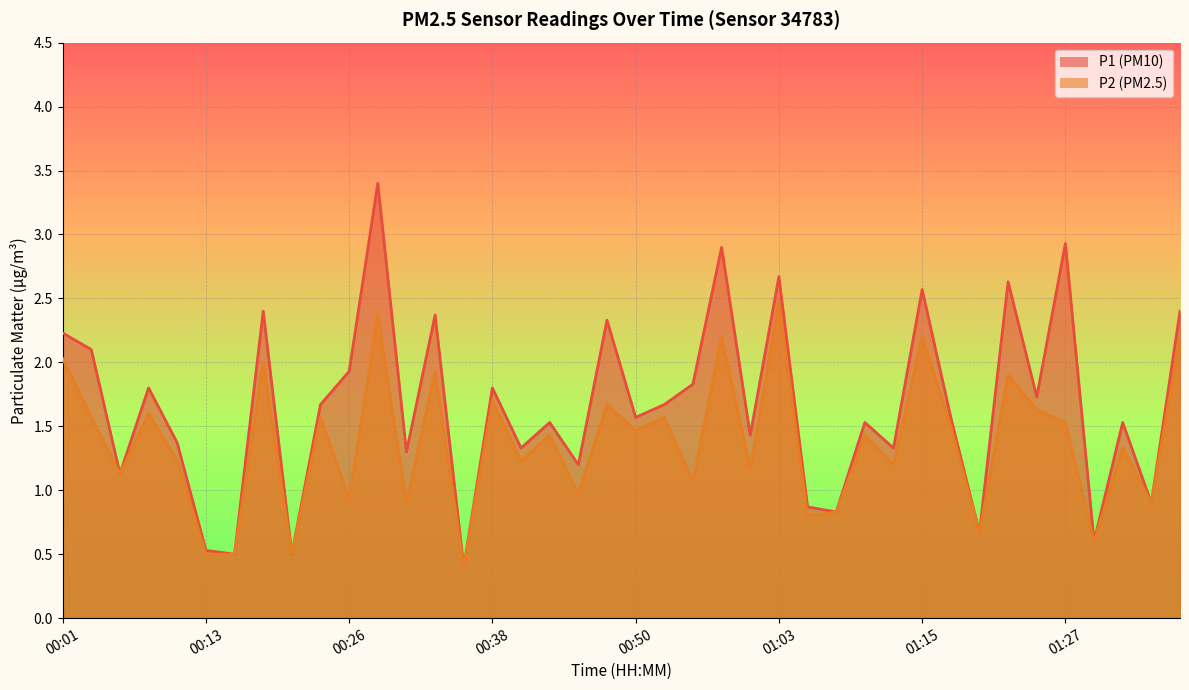

How many lines are shown in the chart?

2